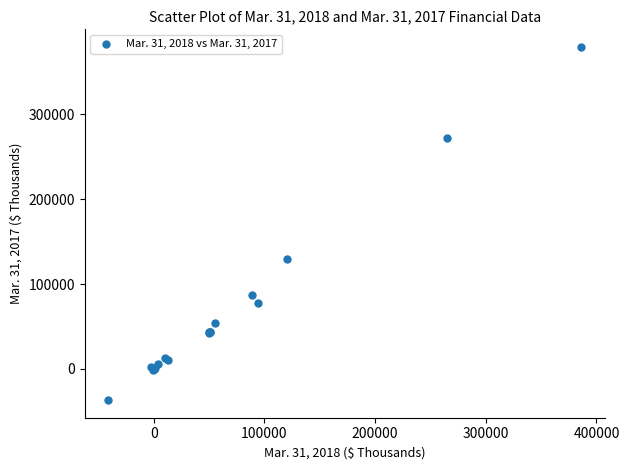

What Y value in the scatter plot is closest to 171162?

129997